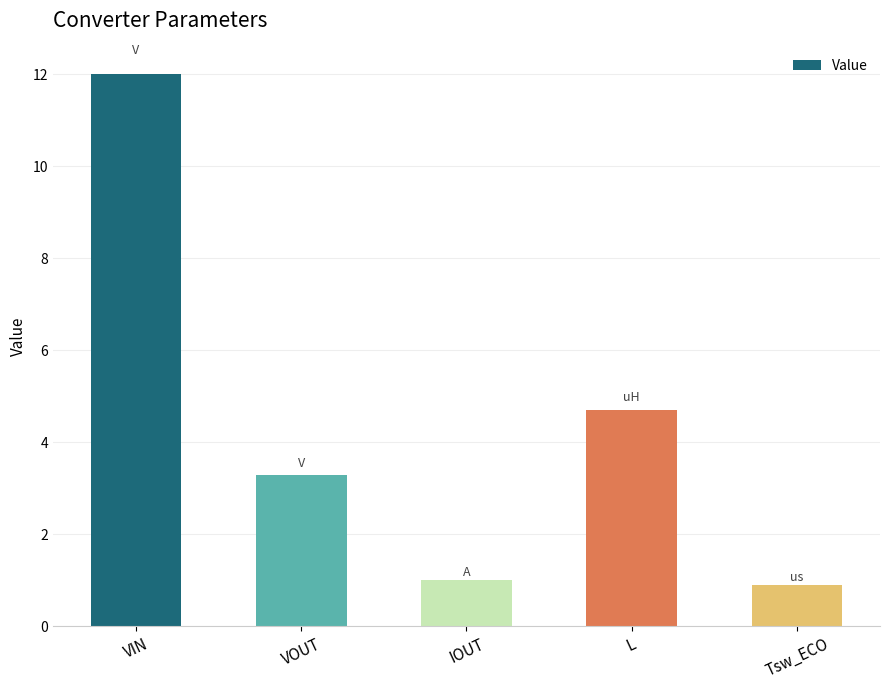

True or false: the data shows 0.2 at IOUT.

False